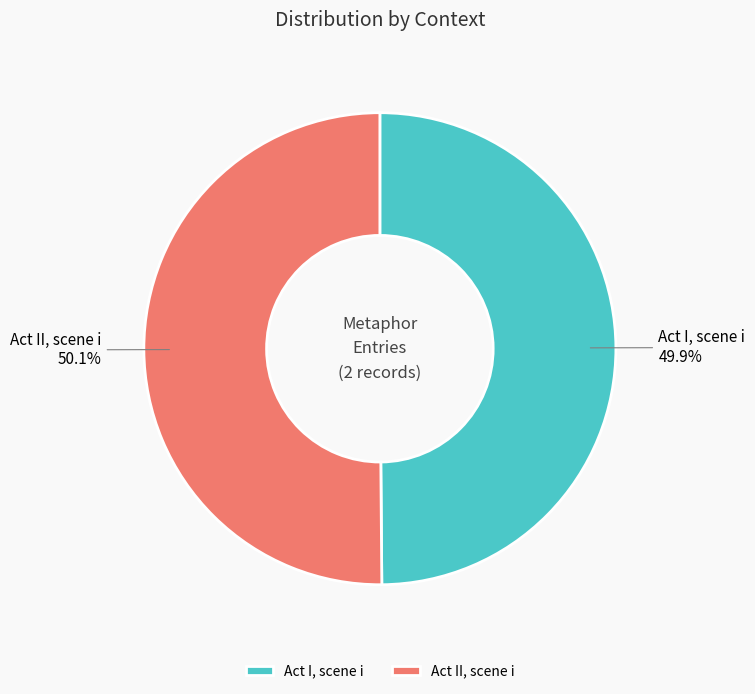

Rank the categories by value from lowest to highest.

Act I, scene i, Act II, scene i